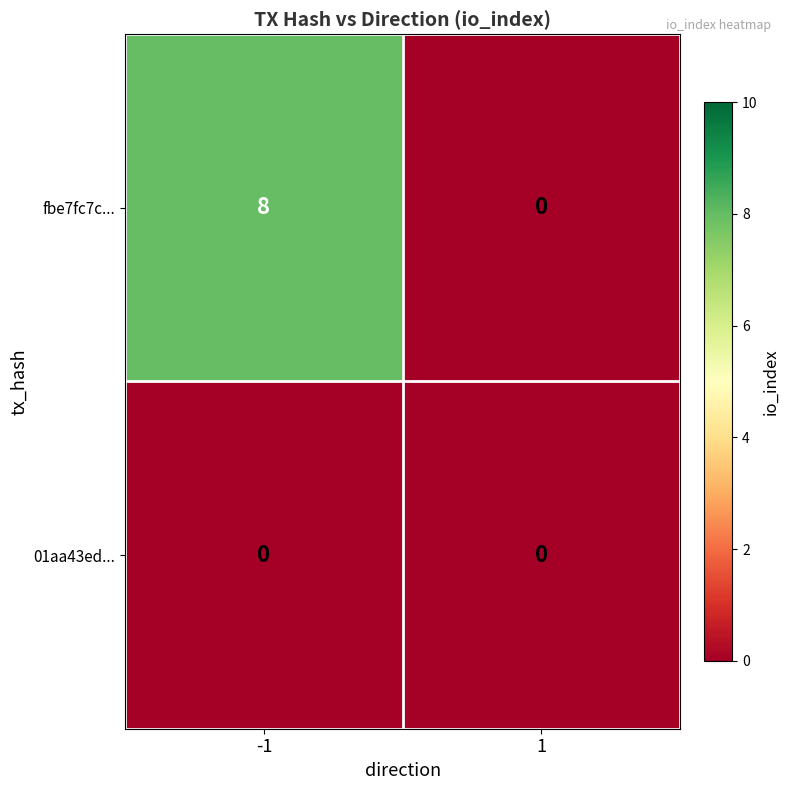

Which series has the widest spread of values?

fbe7fc7c...